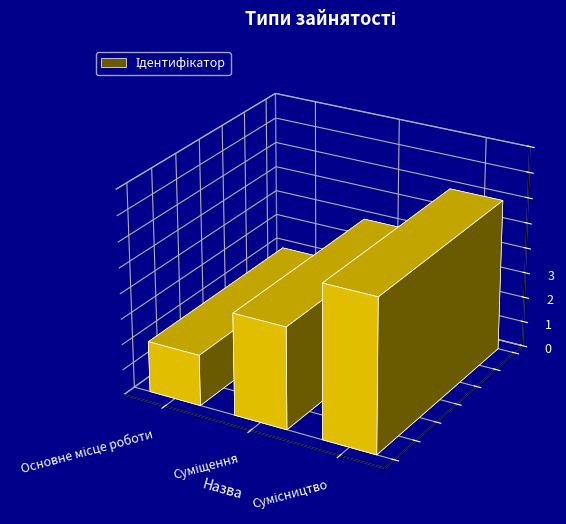

The chart shows a value of 5 at Сумісництво. True or false?

False